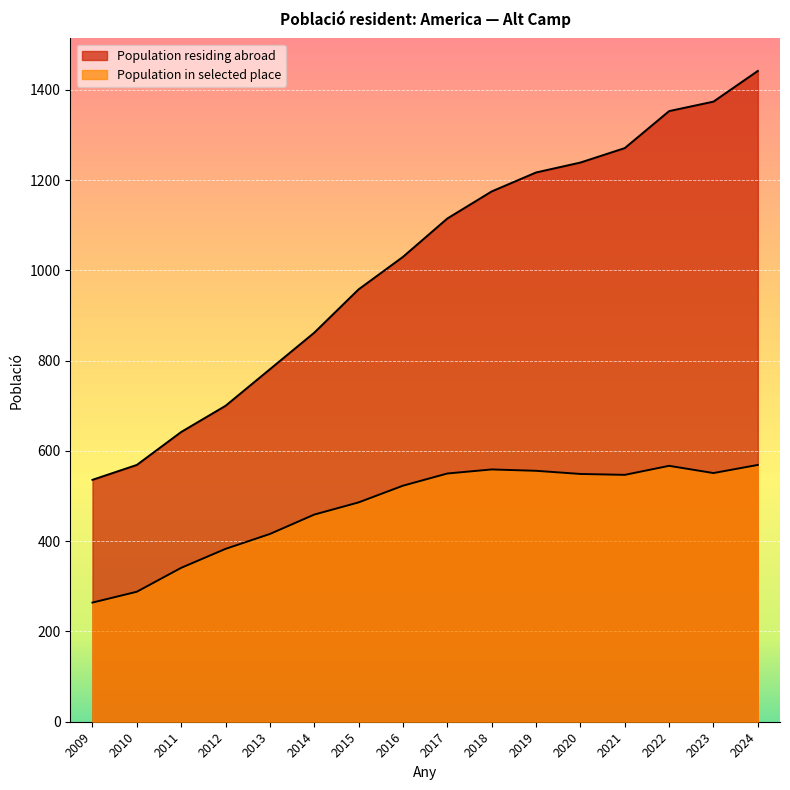

How many lines are shown in the chart?

2